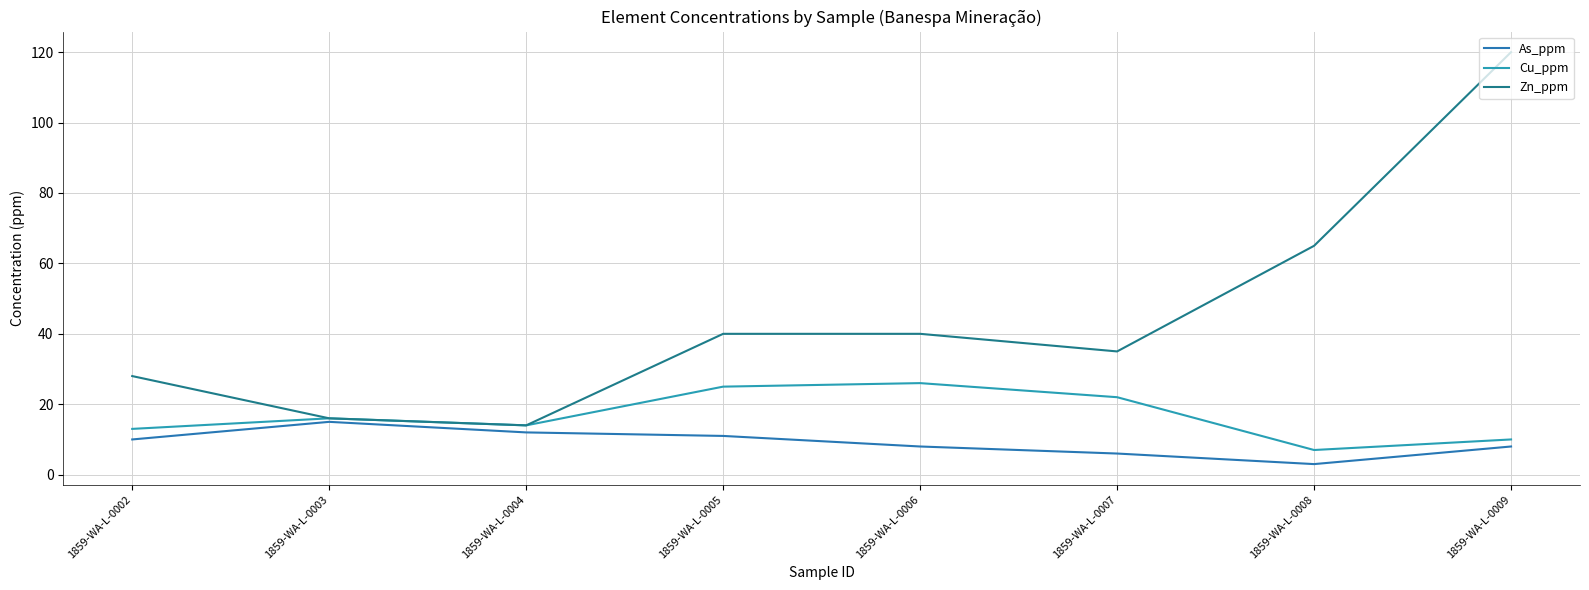

In Cu_ppm, how many points are lower than both neighbors (excluding endpoints)?

2